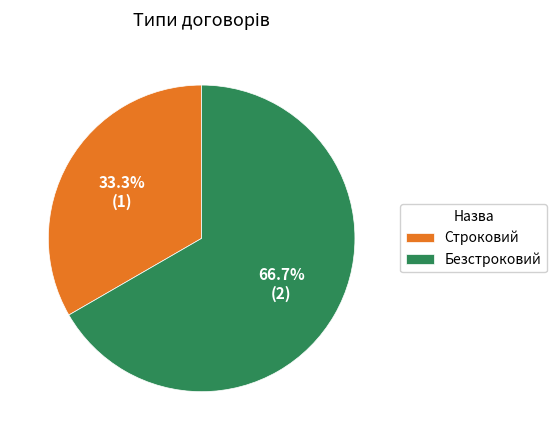

Combined, what portion of the pie is Безстроковий and Строковий?

100.0%